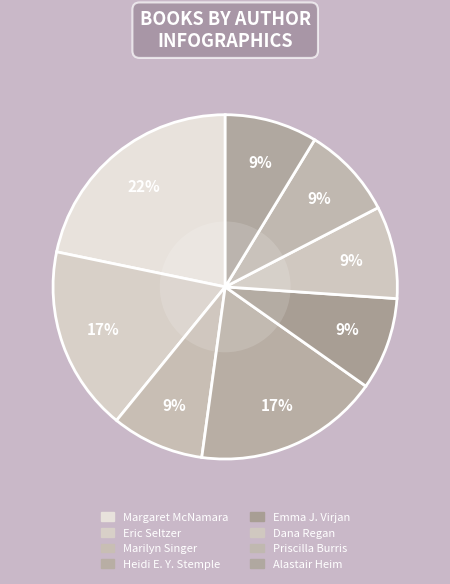

How many segments does this pie chart have?

8